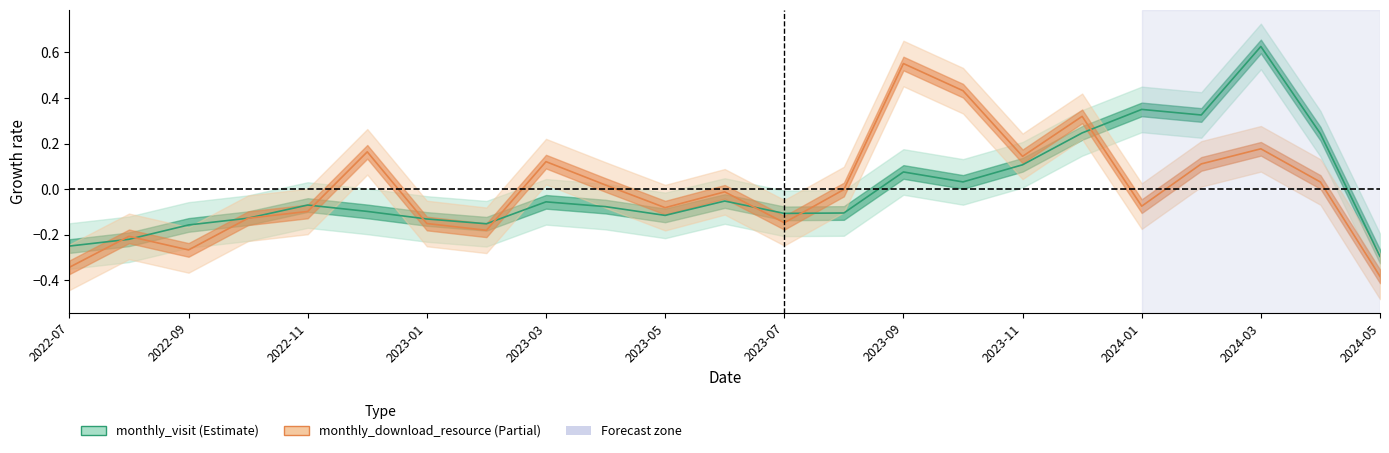

Is the value of monthly_download_resource at 2024-03 greater than the value of monthly_visit at 2023-08?

Yes